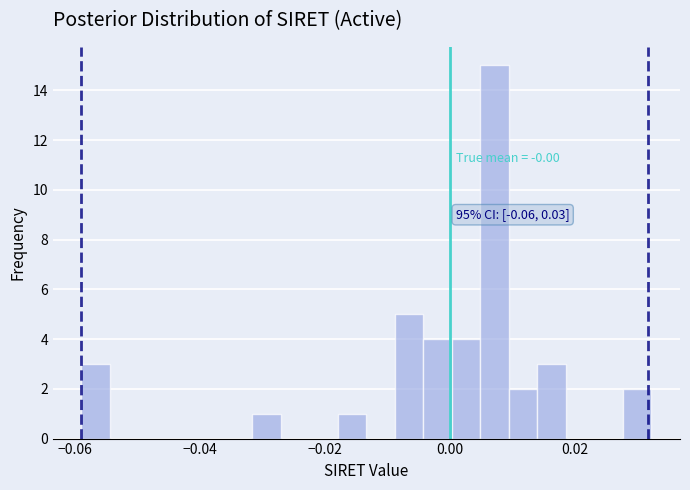

Around what value on the x-axis is the tallest bar? Give the approximate position of its centre, as read against the axis.

0.008